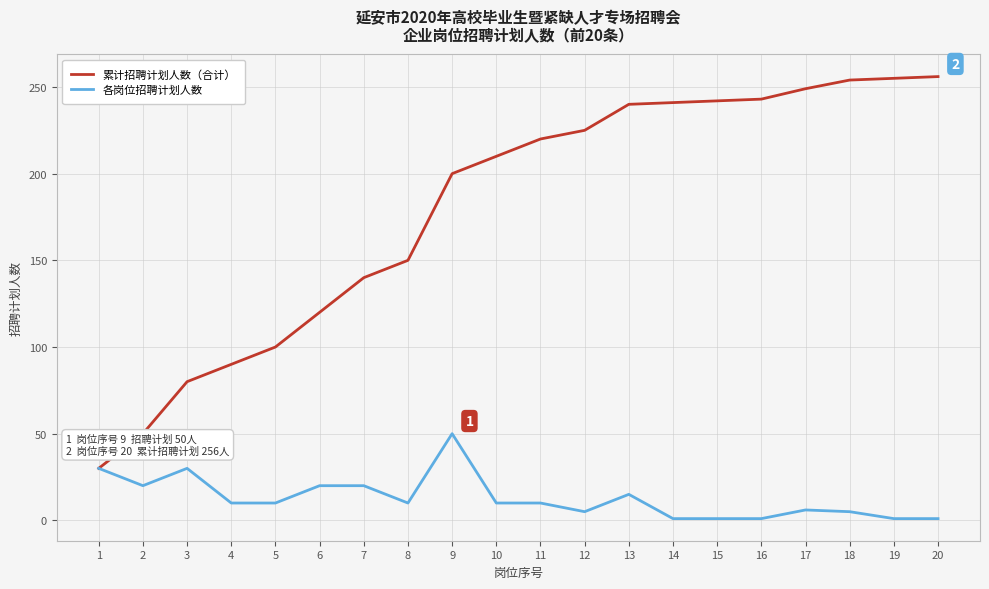

At how many categories does at least one series exceed 229?

8